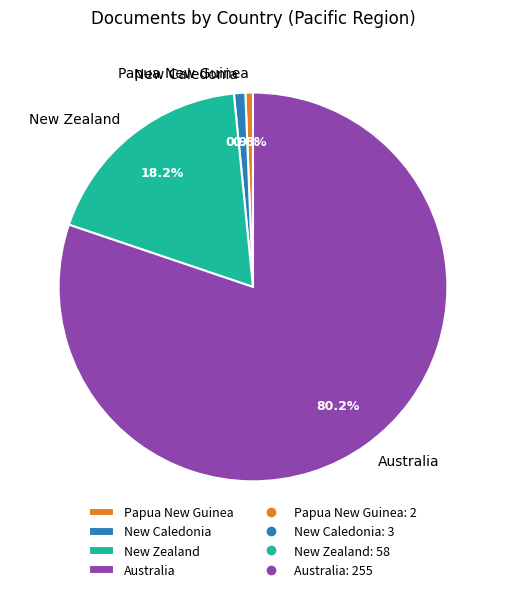

Combined, do Papua New Guinea and New Zealand account for over 50%?

No